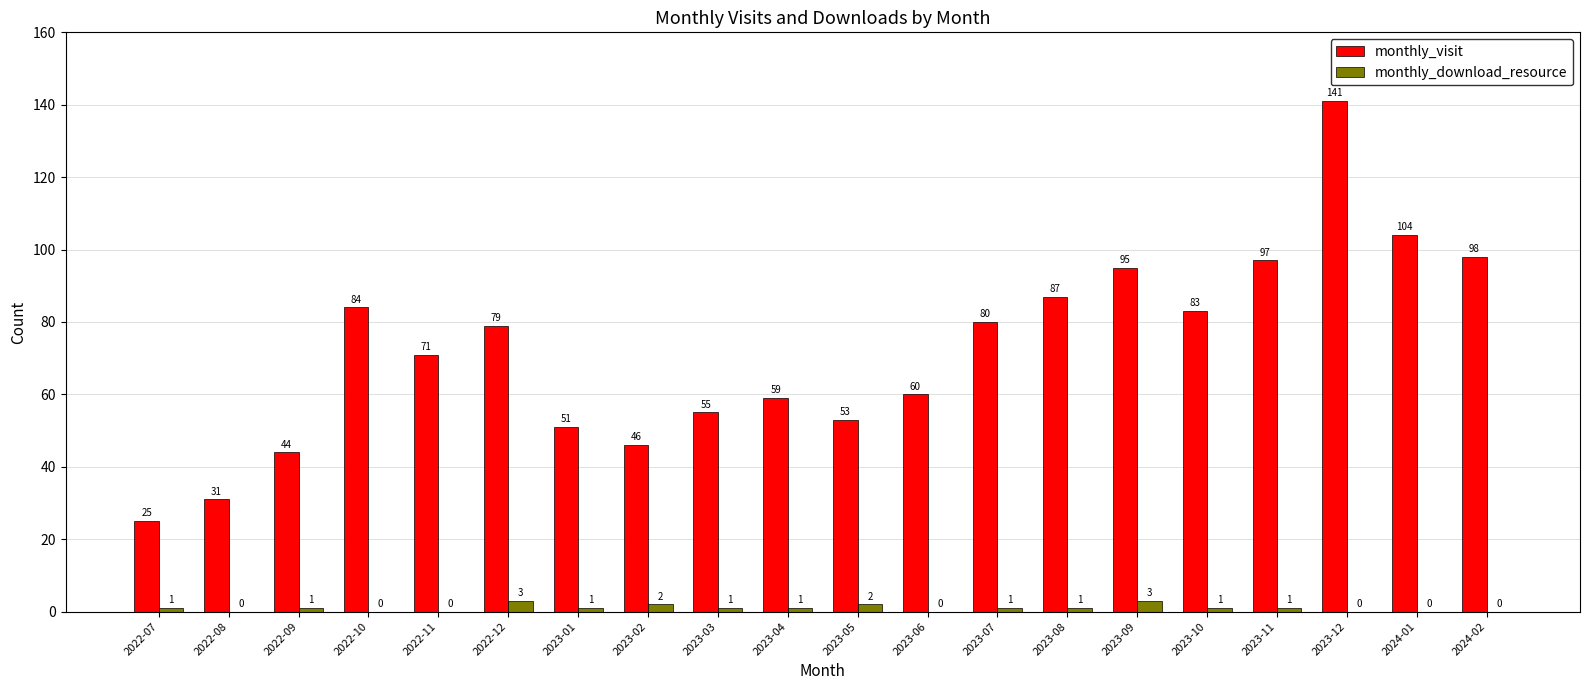

What is the highest value of the monthly_visit series?

141